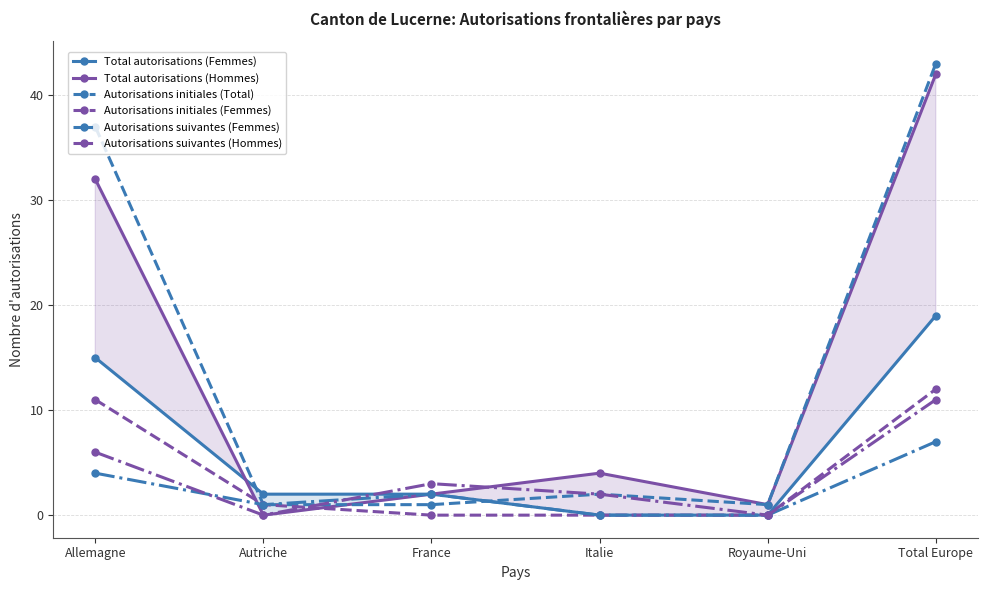

How many lines are shown in the chart?

6